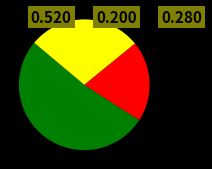

Is there a majority slice in this chart?

Yes